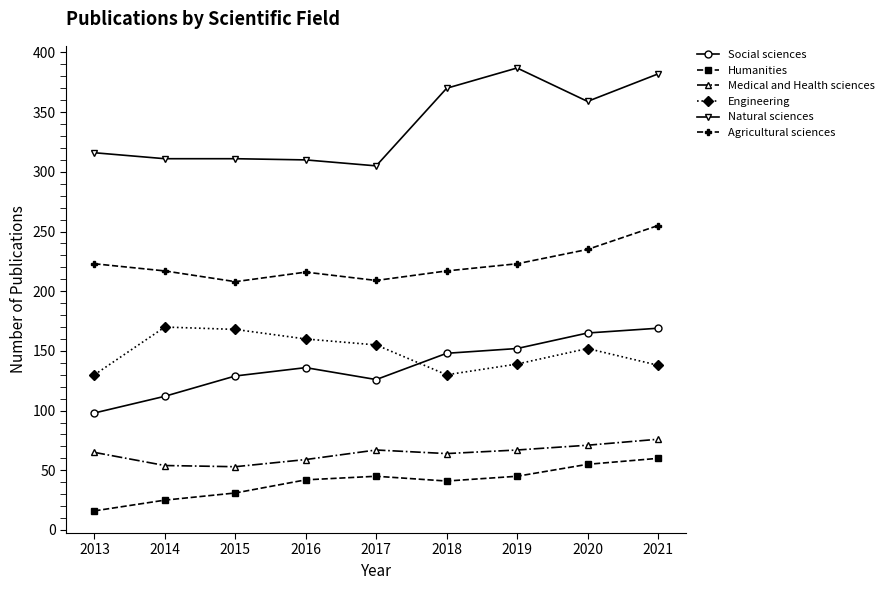

Is the value of Natural sciences at 2020 greater than the value of Medical and Health sciences at 2016?

Yes